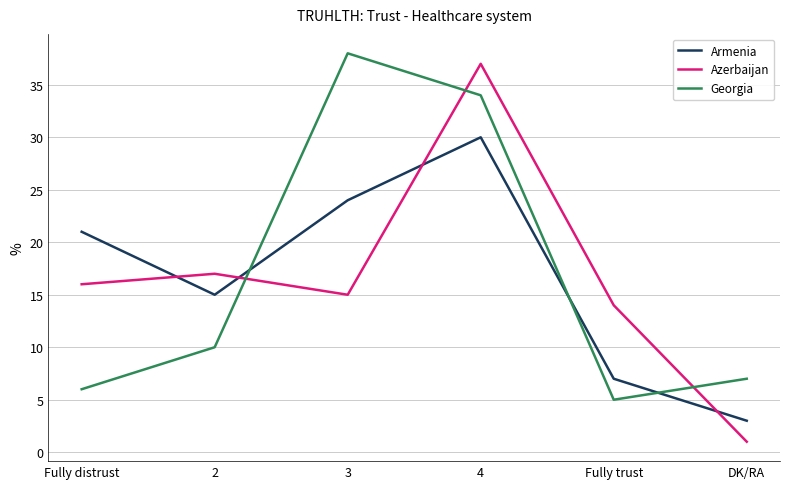

Where do Armenia and Azerbaijan first cross each other?

Fully distrust and 2